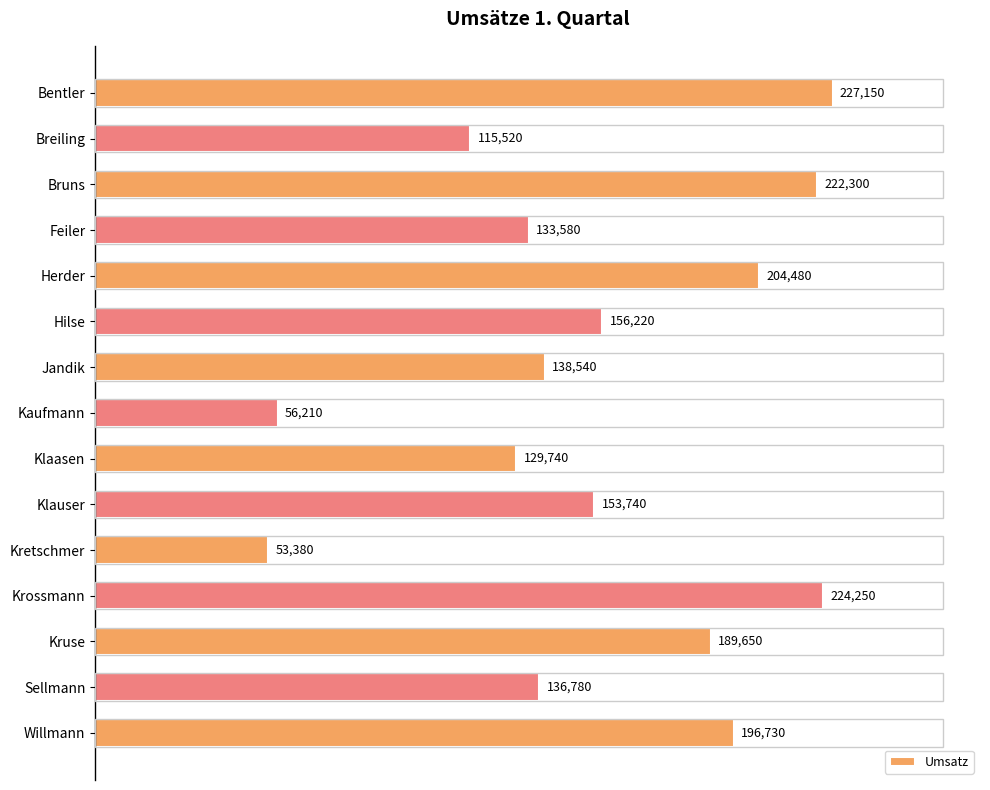

What is the minimum value shown in the chart?

53380